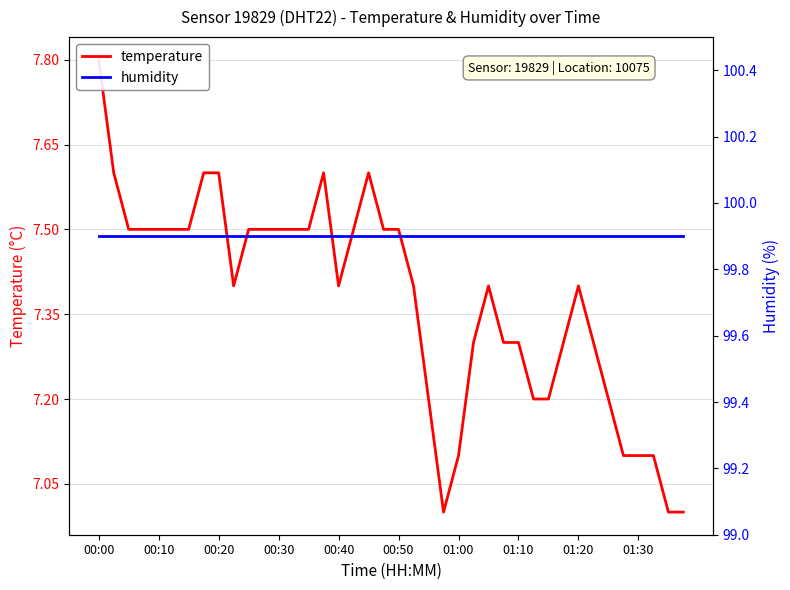

Is the value of temperature at 31 greater than the value of humidity at 19?

No